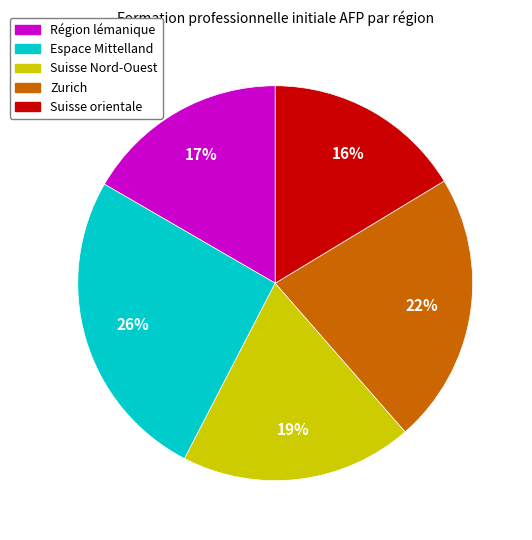

To the nearest percent, what is the average slice percentage?

20%